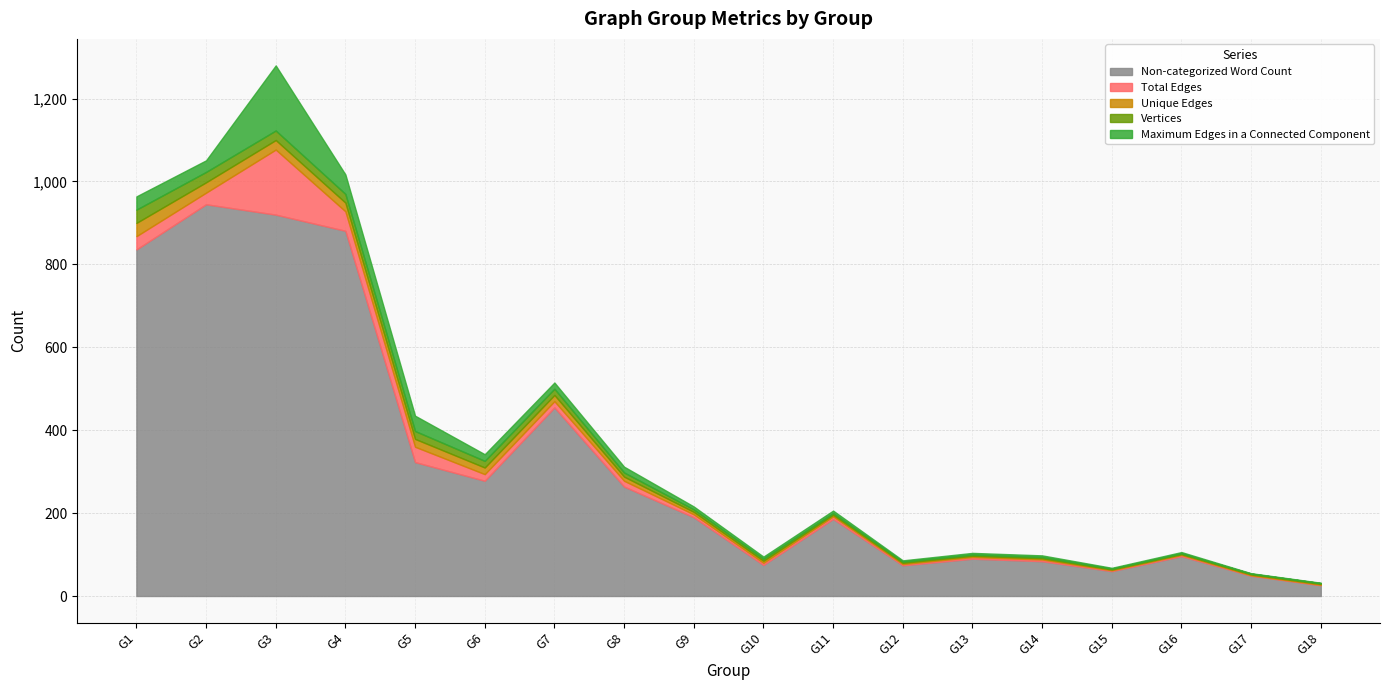

List the series in order of their peak value, highest first.

Non-categorized Word Count, Total Edges, Maximum Edges in a Connected Component, Unique Edges, Vertices